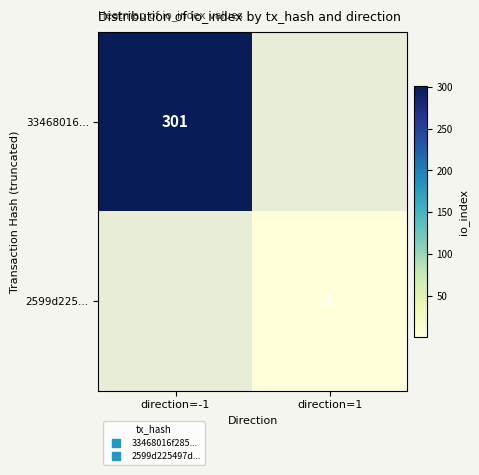

What is the greatest value displayed?

301.0